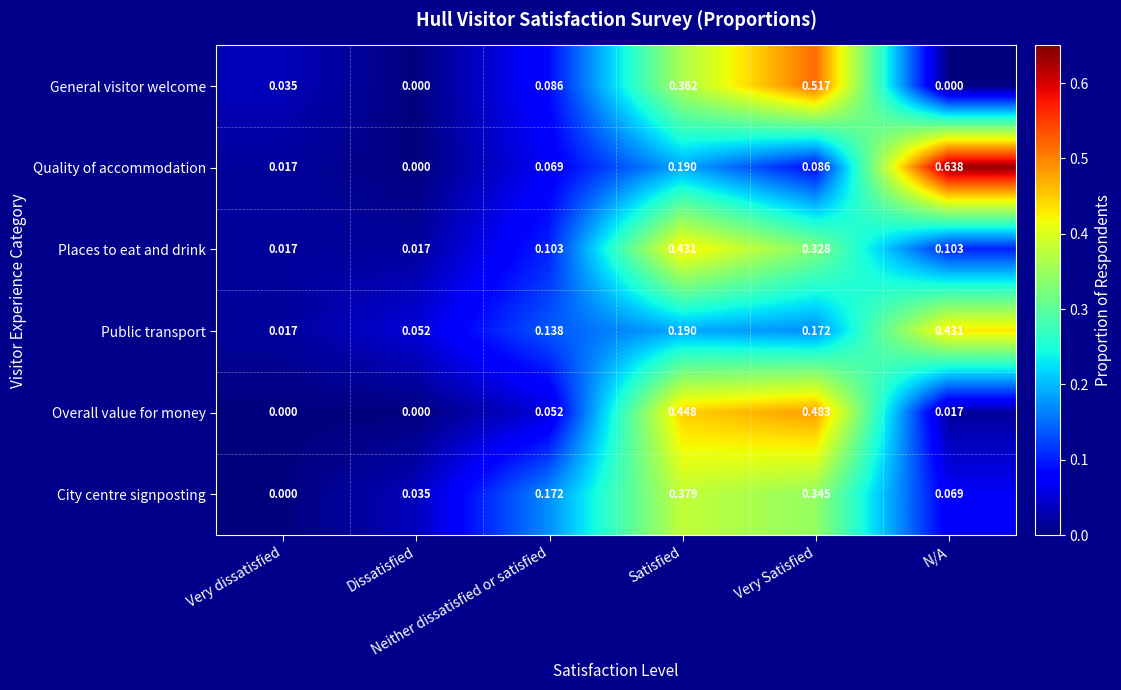

Which series has the widest spread of values?

Quality of accommodation